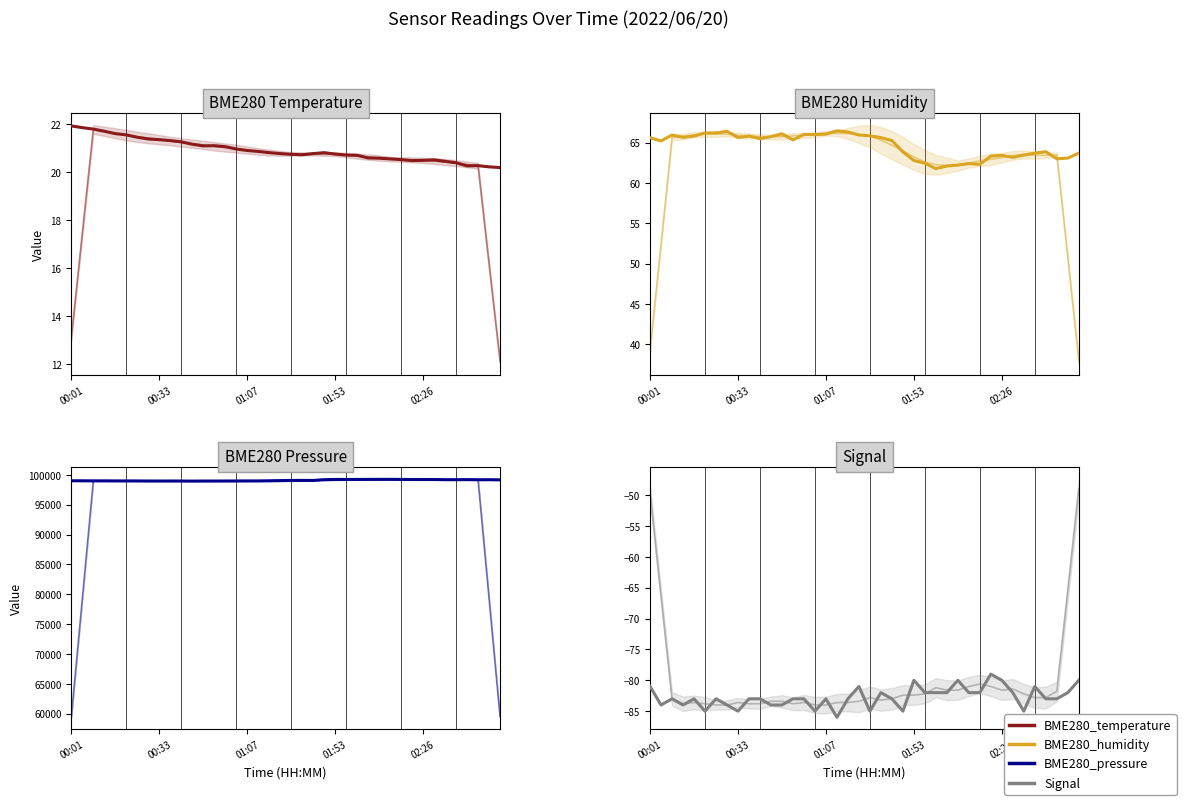

What is the spread (max minus min) of values at 00:01?

99081.7